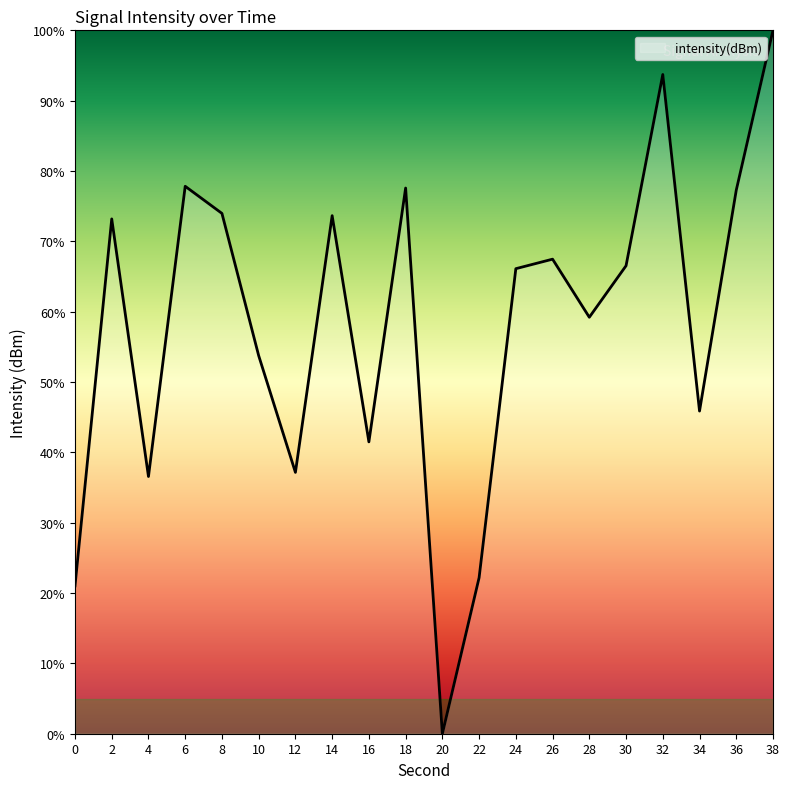

Between 36 and 28, which is larger?

36